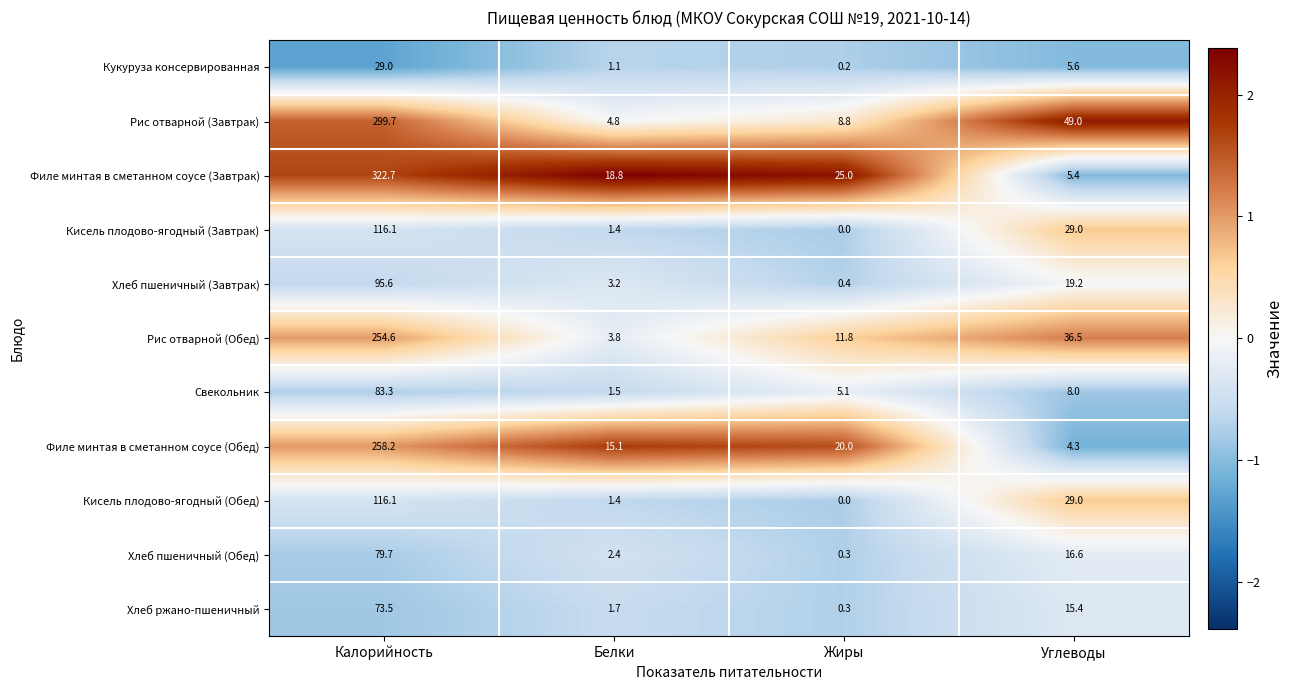

What is the sum of the Рис отварной (Обед) values at Белки and Углеводы?

40.3